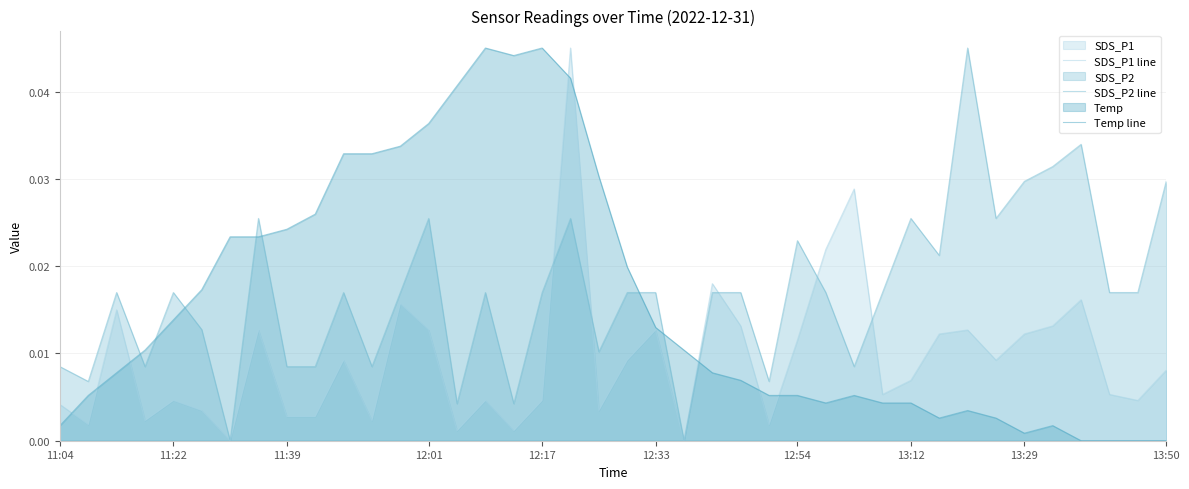

How many positive values does the SDS_P1 line series have?

38